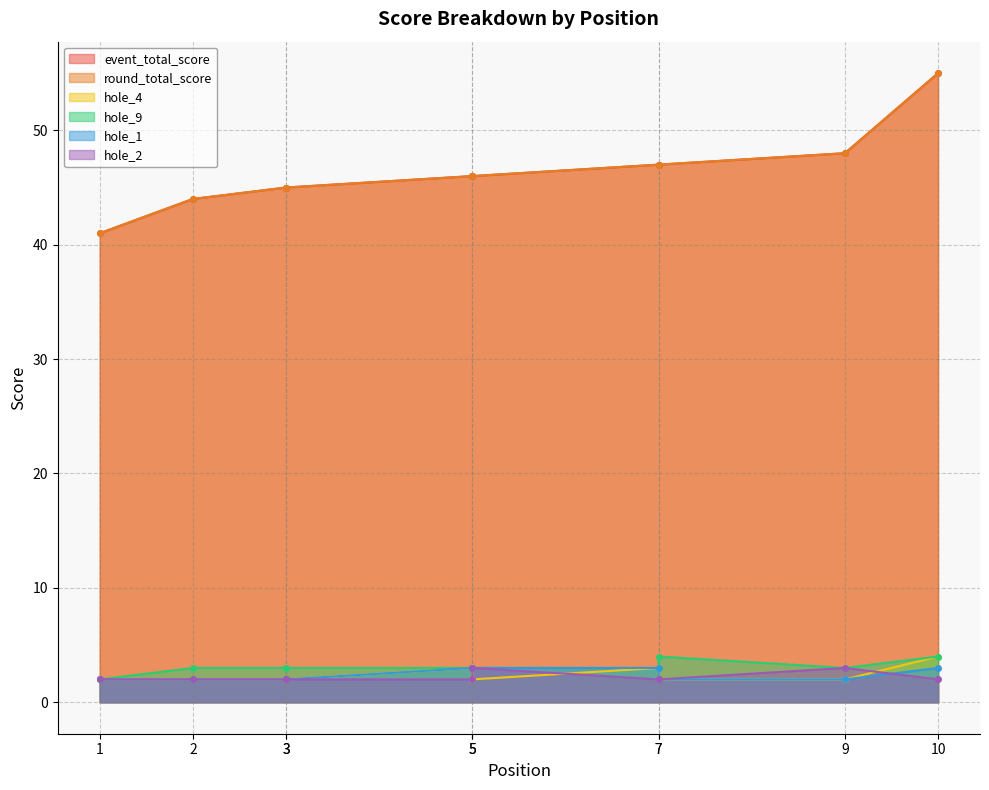

Where is hole_1 nearest to the value 2?

1